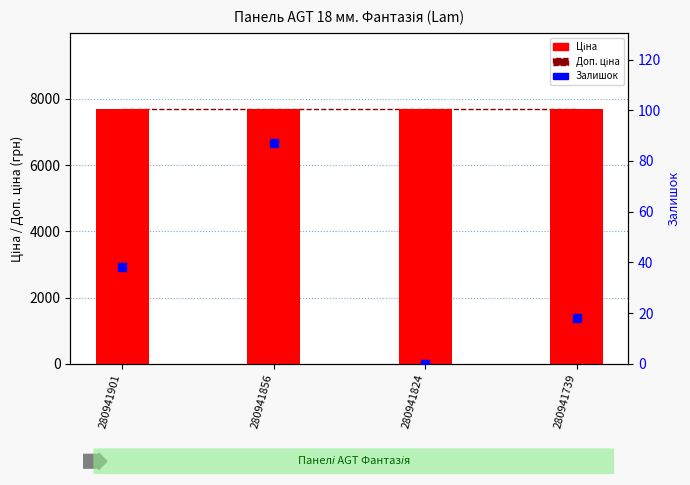

Which series has the largest Y range (max minus min)?

Залишок